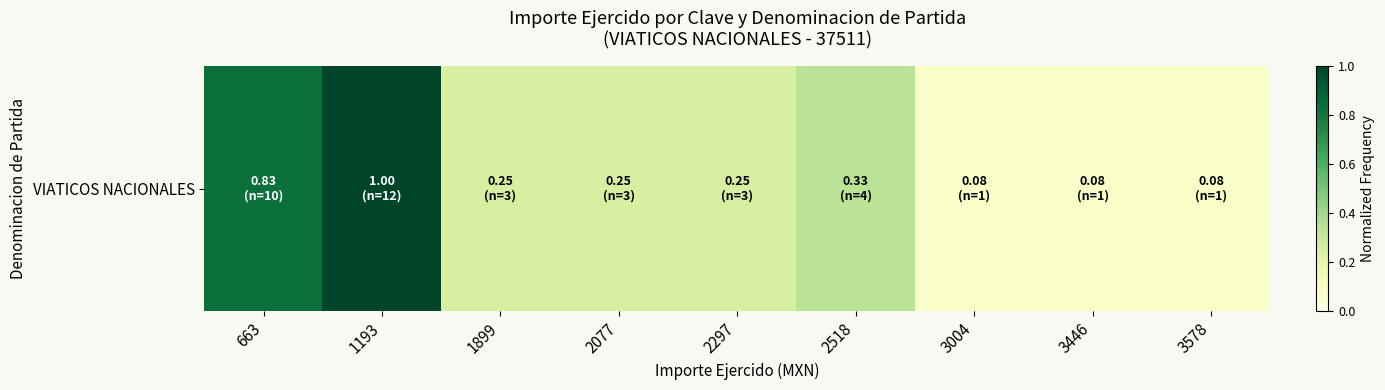

What is the change in value from 663 to 1899?

-0.6